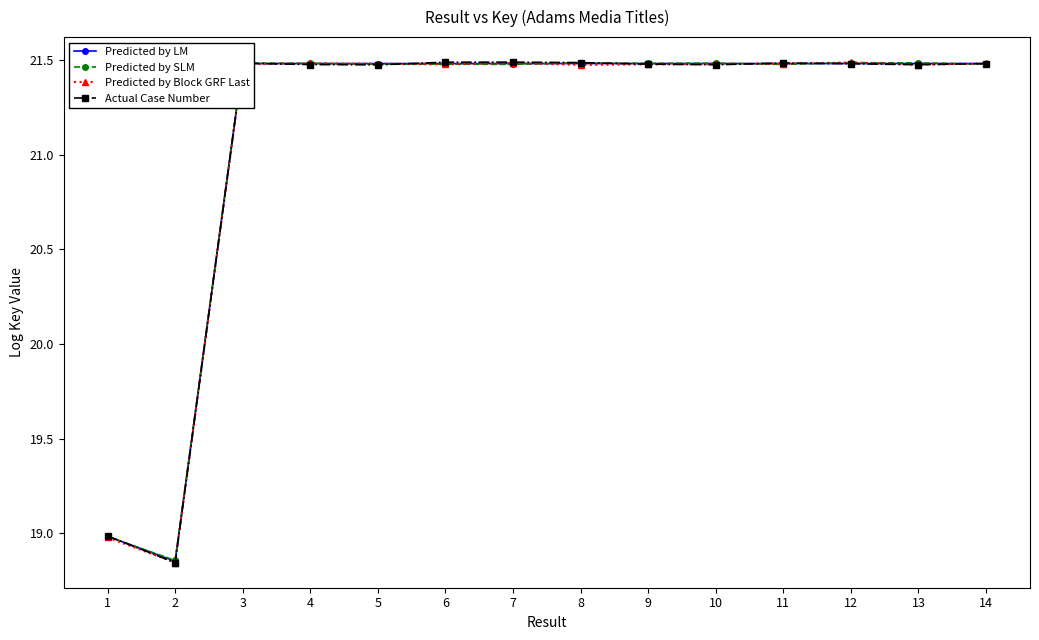

True or false: Actual Case Number and Predicted by LM cross at least once.

True